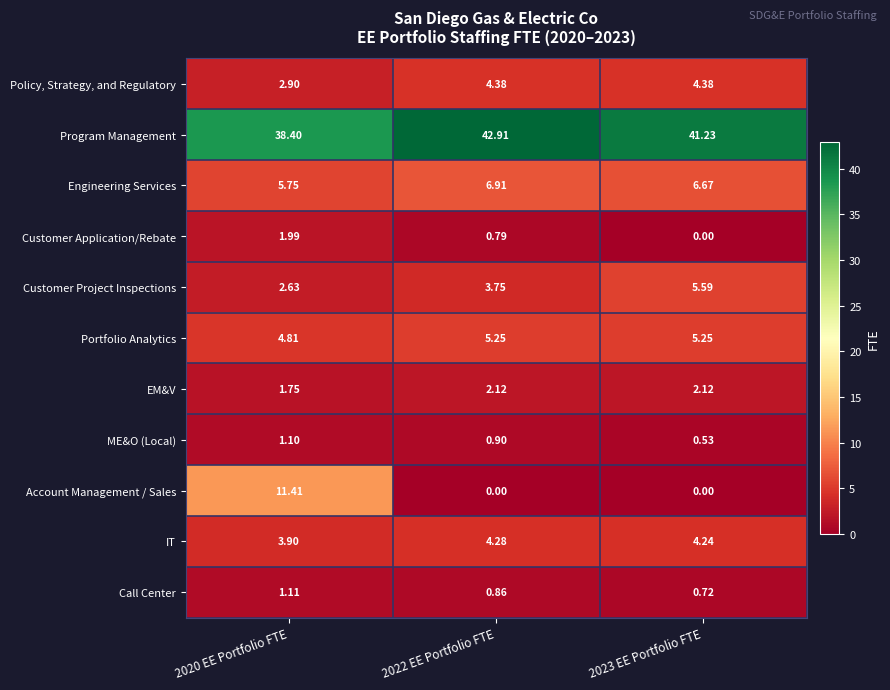

Is the value of Engineering Services at 2022 EE Portfolio FTE greater than the value of Customer Application/Rebate at 2020 EE Portfolio FTE?

Yes